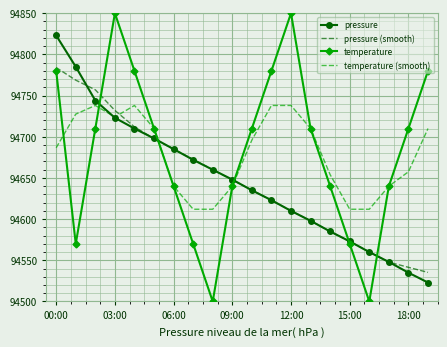

What are all the series names shown in the legend?

pressure, pressure (smooth), temperature, temperature (smooth)